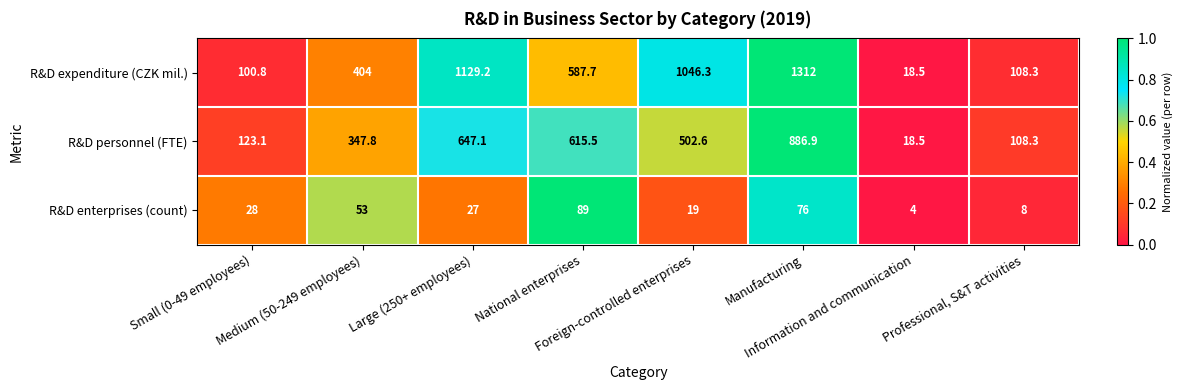

Which series changed the most between Small (0-49 employees) and Information and communication?

R&D personnel (FTE)